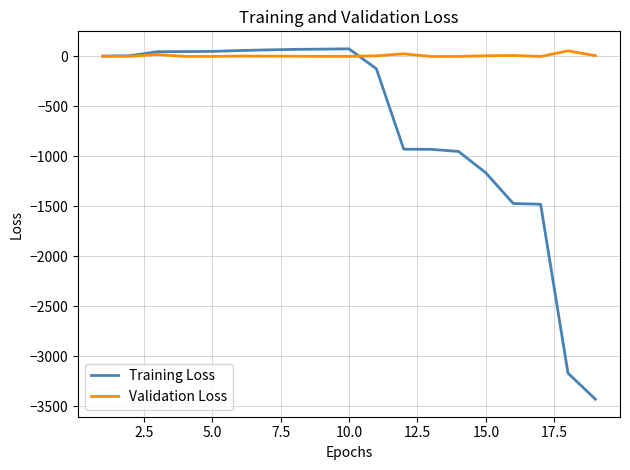

Which series ends up on top after the final intersection of Training Loss and Validation Loss?

Validation Loss